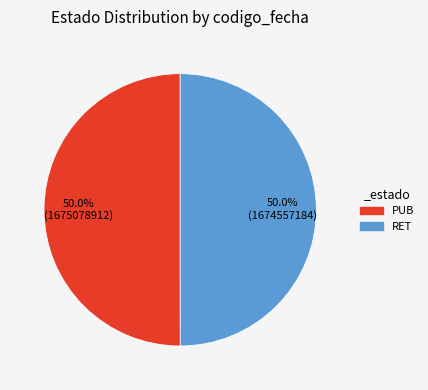

To the nearest percent, what portion does PUB represent?

50%